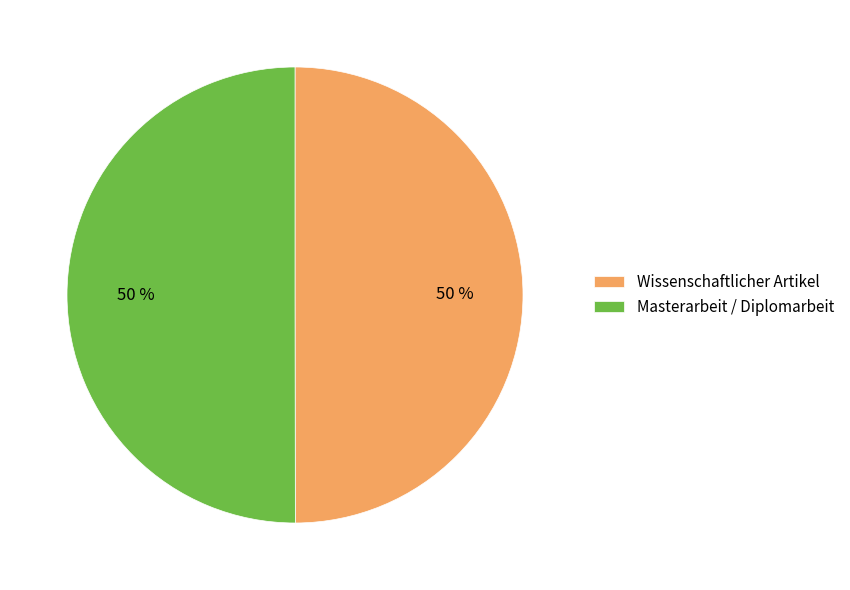

How many segments does this pie chart have?

2